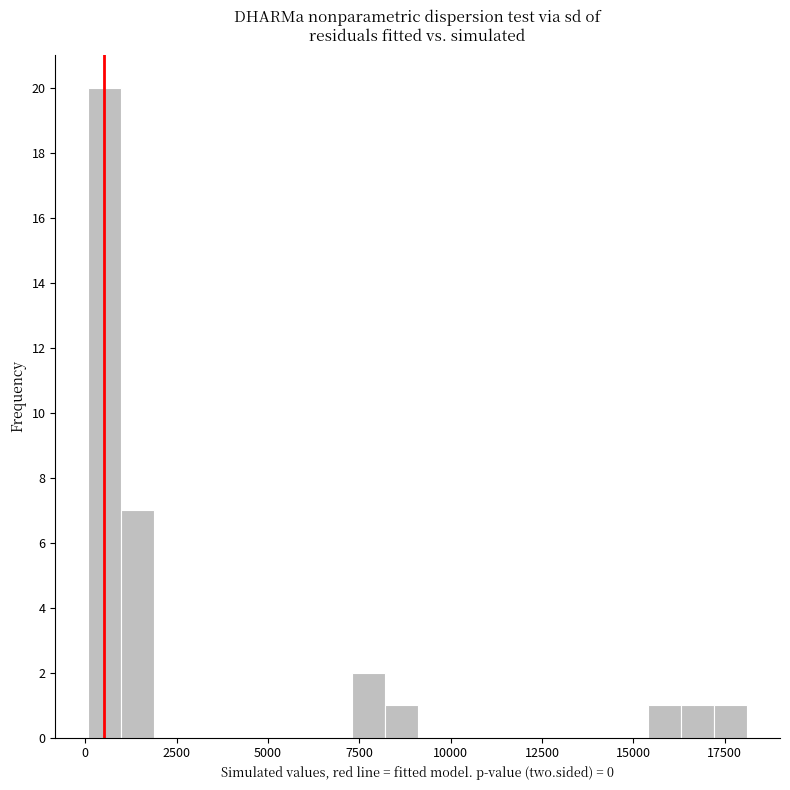

Around what value on the x-axis is the tallest bar? Give the approximate position of its centre, as read against the axis.

500